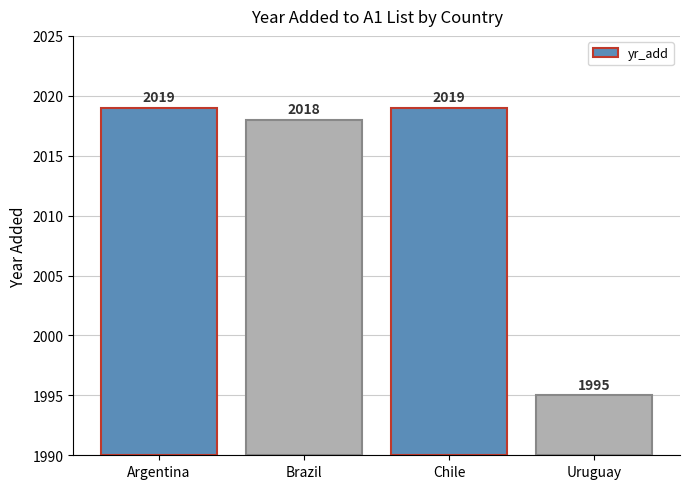

List the labels in order of value, largest first.

Argentina, Chile, Brazil, Uruguay